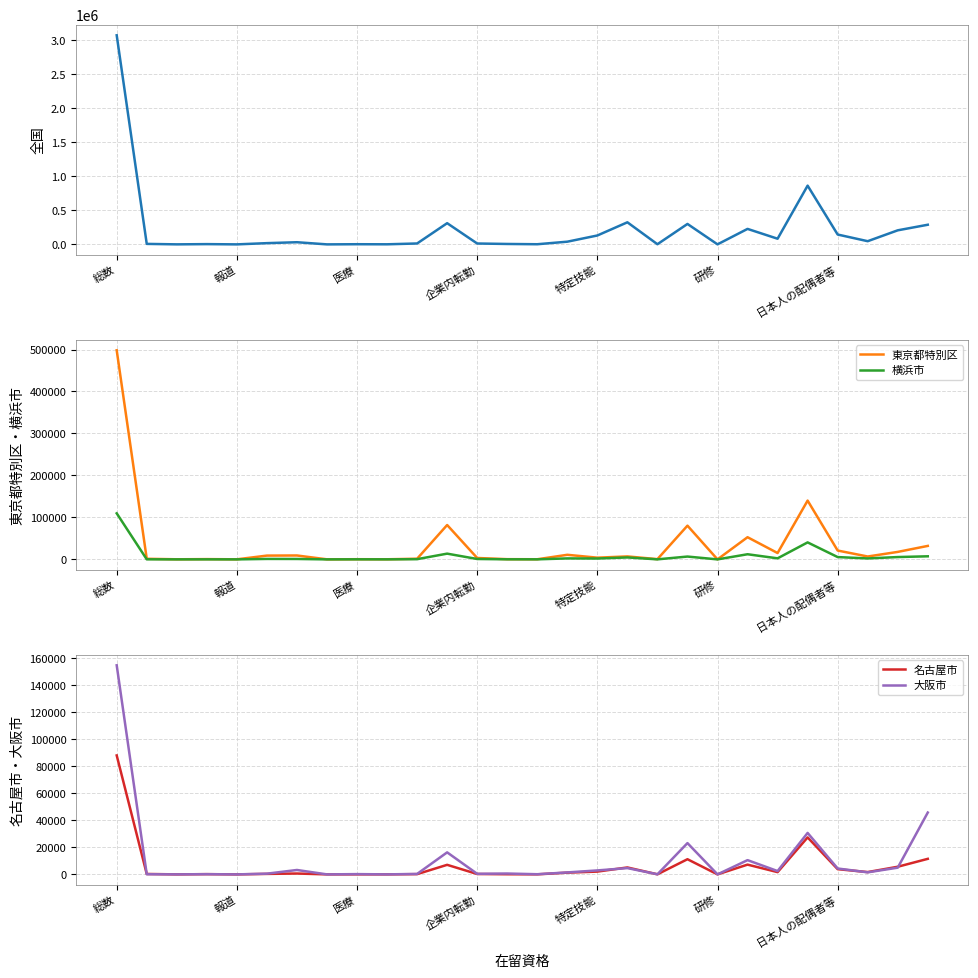

In 東京都特別区, how many points are lower than both neighbors (excluding endpoints)?

10